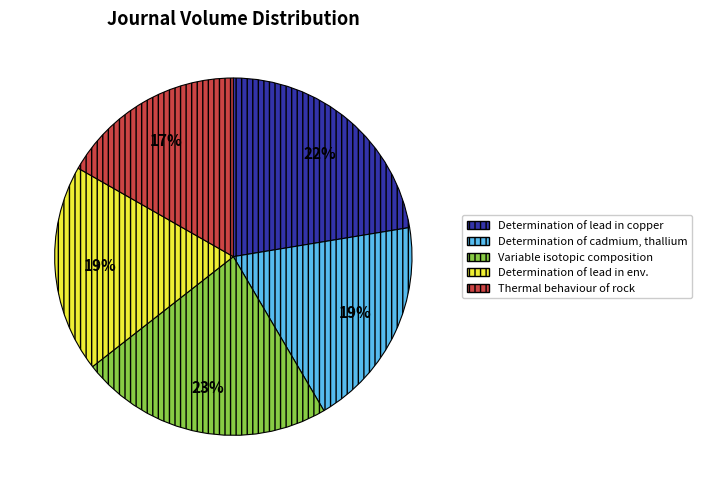

Is there any slice that represents more than half of the pie?

No